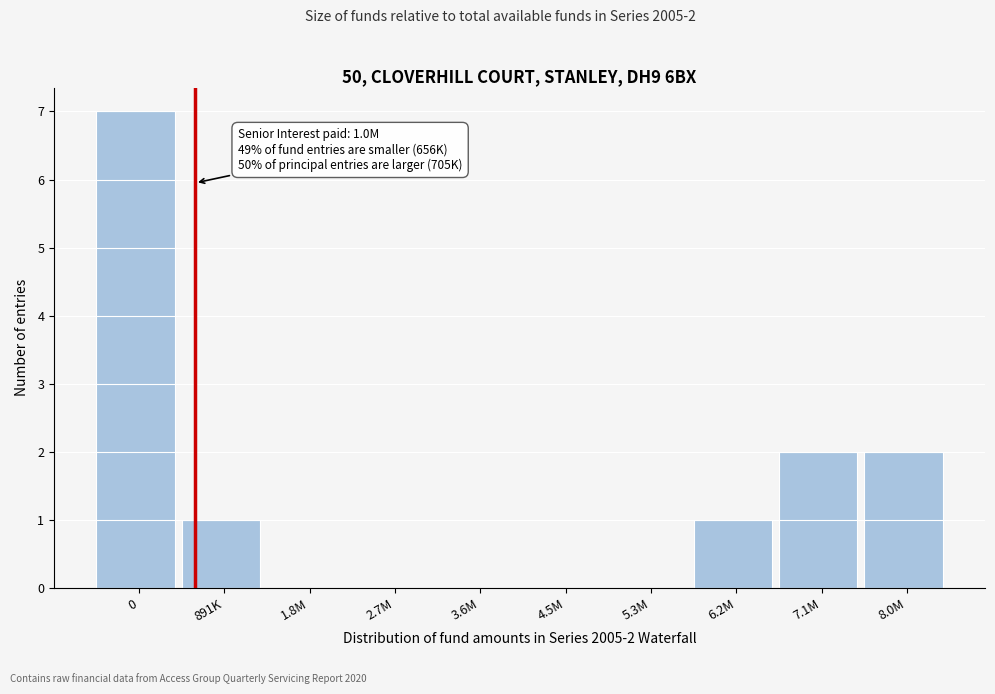

Reading left to right, transcribe all the data shown in this chart.

0=7	891K=1	1.8M=0	2.7M=0	3.6M=0	4.5M=0	5.3M=0	6.2M=1	7.1M=2	8.0M=2